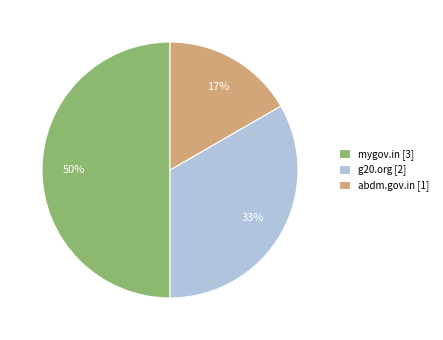

Which category has the biggest portion of the pie?

mygov.in [3]